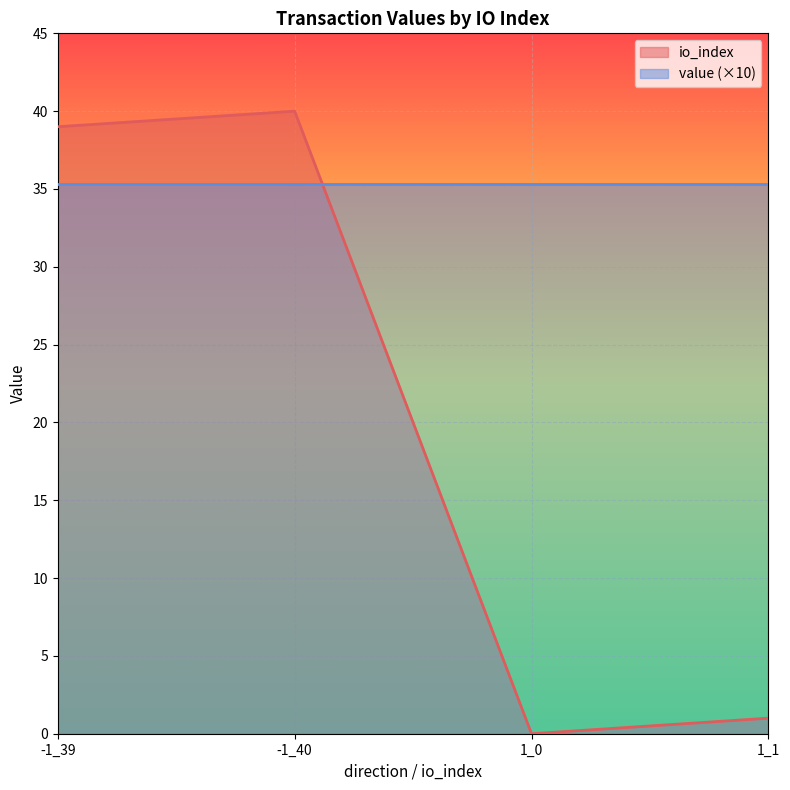

What is the change in value from -1_40 to 1_1?

-39